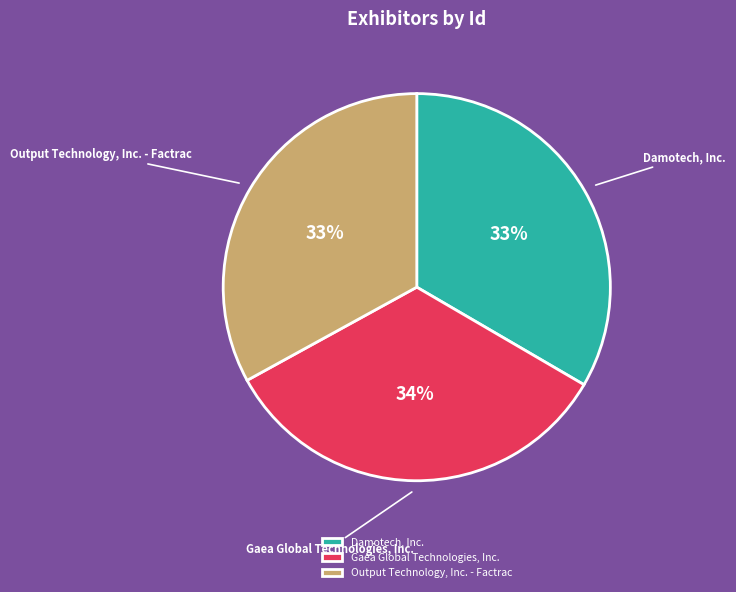

How many slices are in this pie chart?

3